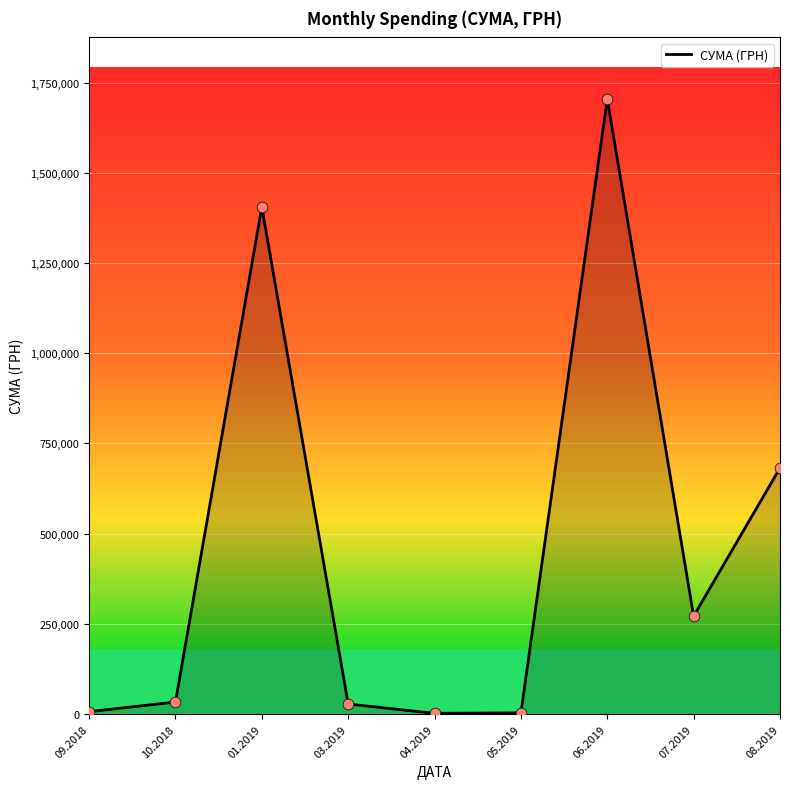

What is the ratio of the value at 04.2019 to the value at 05.2019?

0.7